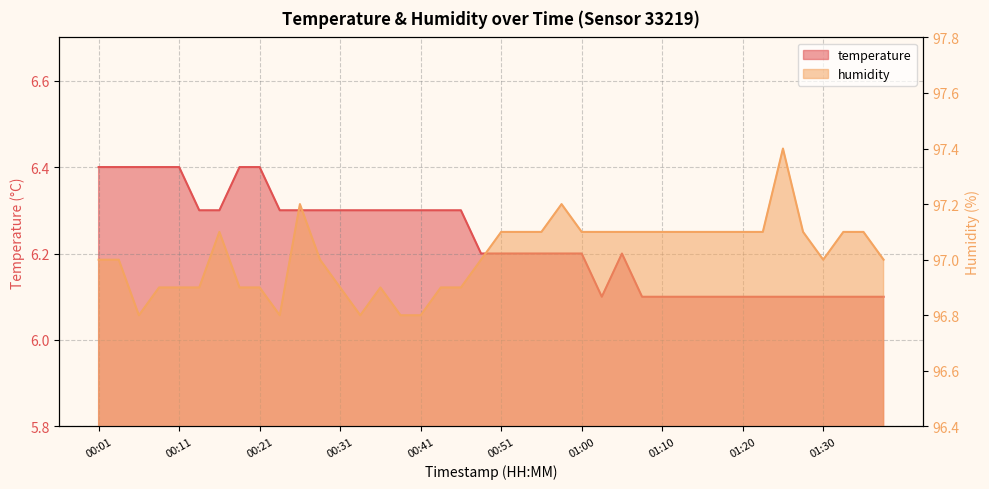

What are all the series names shown in the legend?

temperature, humidity